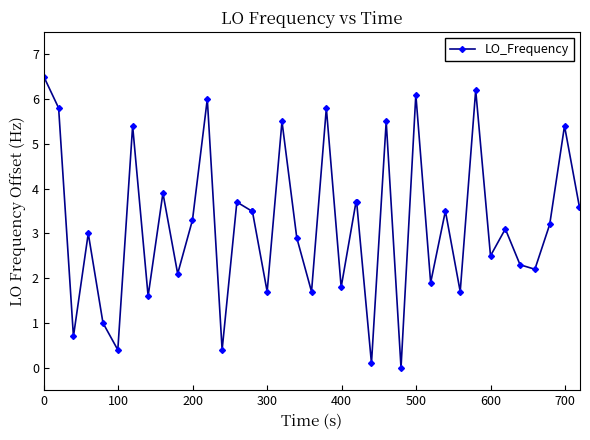

What is the difference between the second highest and minimum values?

6.2